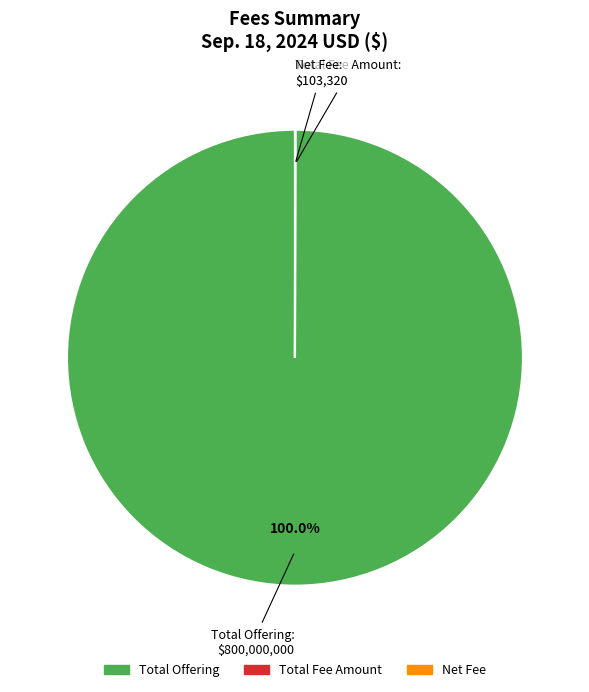

To the nearest percent, what percentage of the pie is Total Offering?

100%